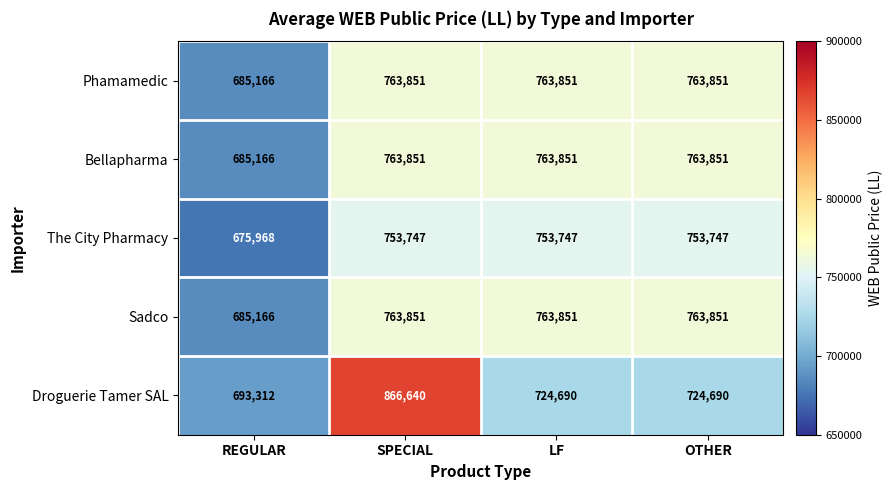

Which series has the largest total across all categories?

Droguerie Tamer SAL